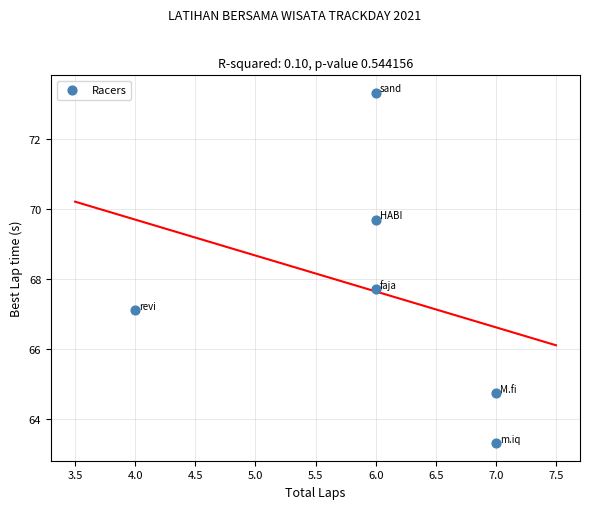

What Y value in the scatter plot is closest to 68?

67.7